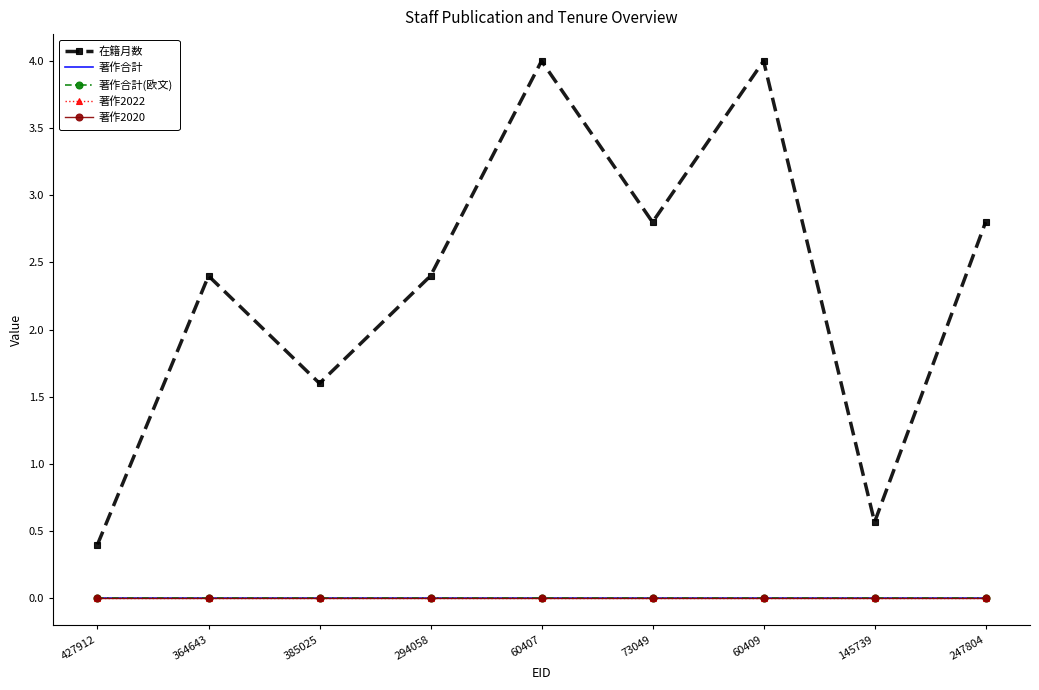

Is this an area chart (filled region under the line)?

No